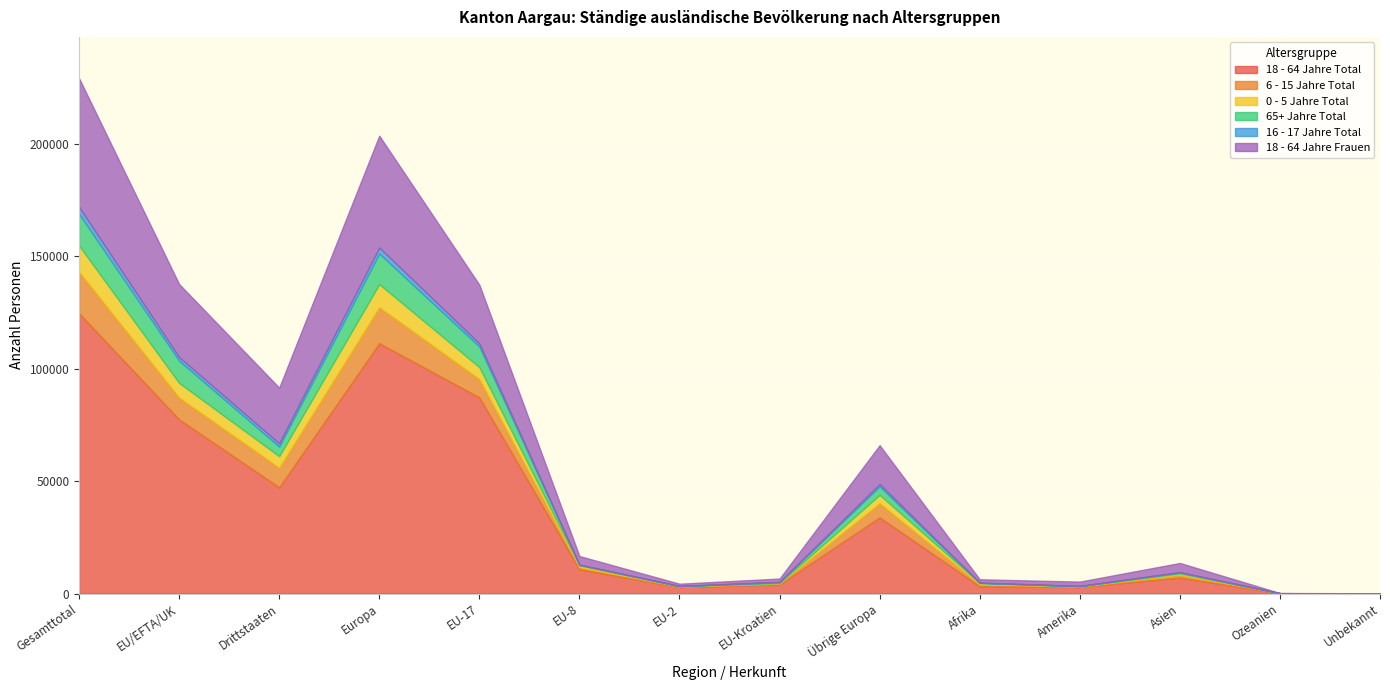

Which series has the largest range (max minus min)?

18 - 64 Jahre Total